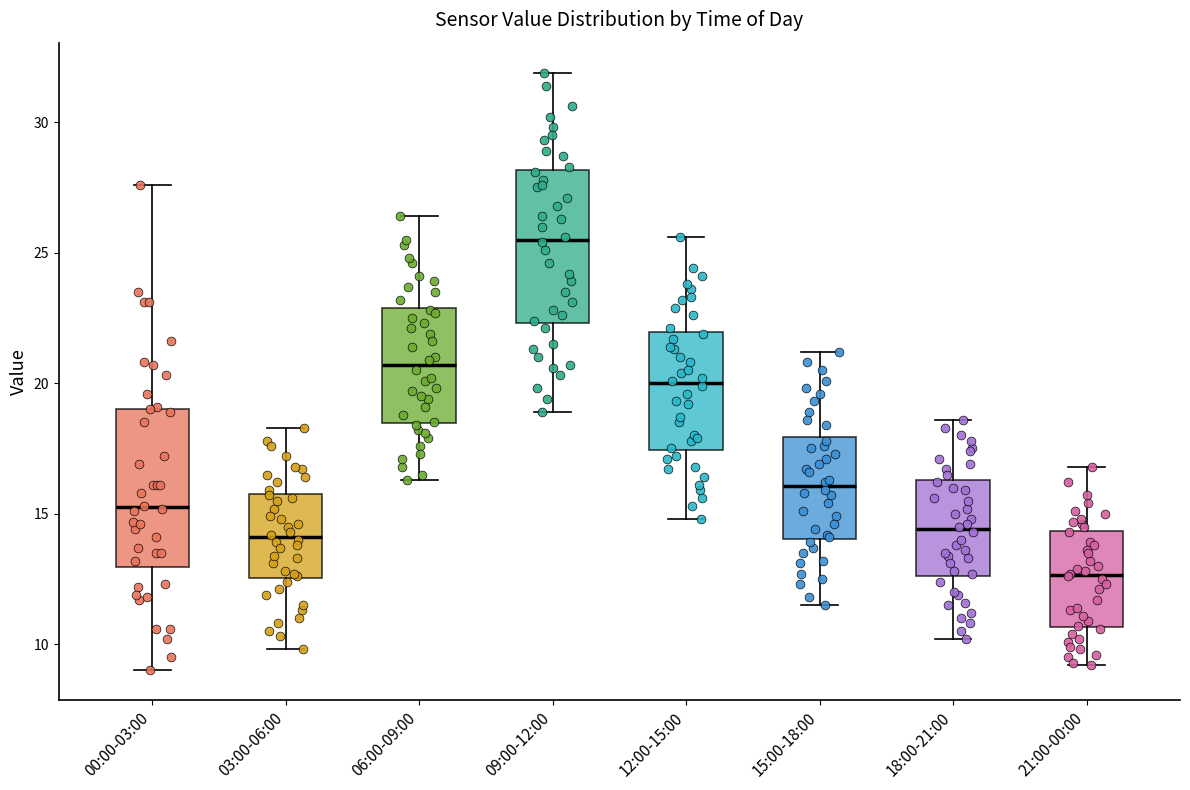

Reading left to right, transcribe this box plot: for each box, give where its median line is, the range the box spans, and where its two whiskers end, as read against the y-axis. The values are not printed on the chart, so give them approximately, as read against the axis.

00:00-03:00: median 15.5, box 13.0 to 19.0, whiskers 9.0 to 27.5
03:00-06:00: median 14.0, box 12.5 to 16.0, whiskers 10.0 to 18.5
06:00-09:00: median 20.5, box 18.5 to 23.0, whiskers 16.5 to 26.5
09:00-12:00: median 25.5, box 22.5 to 28.0, whiskers 19.0 to 32.0
12:00-15:00: median 20.0, box 17.5 to 22.0, whiskers 15.0 to 25.5
15:00-18:00: median 16.0, box 14.0 to 18.0, whiskers 11.5 to 21.0
18:00-21:00: median 14.5, box 12.5 to 16.5, whiskers 10.0 to 18.5
21:00-00:00: median 12.5, box 10.5 to 14.5, whiskers 9.0 to 17.0